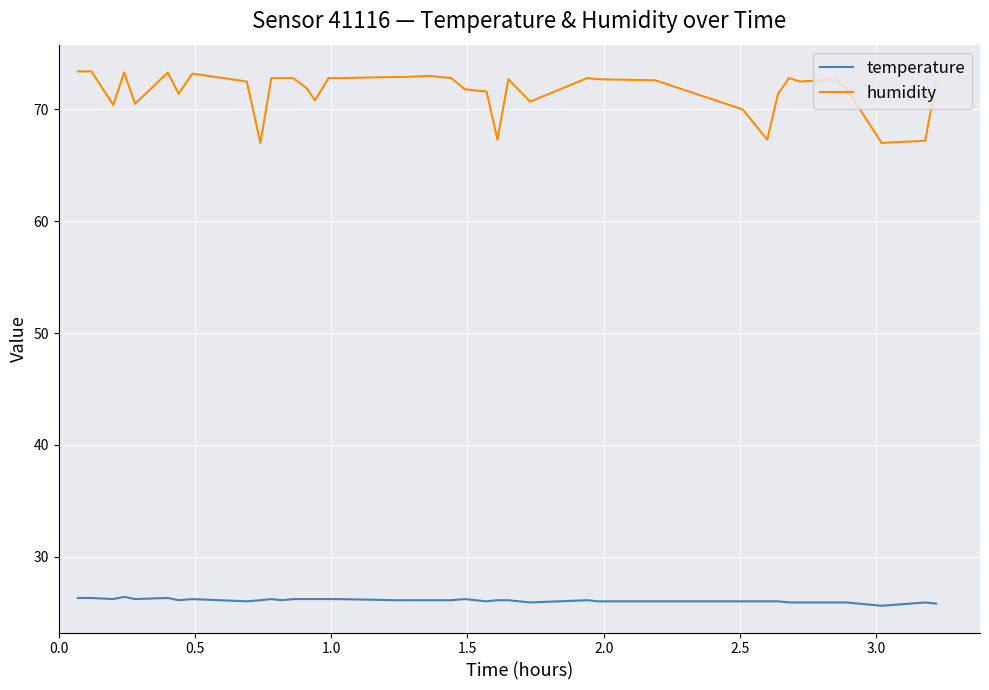

Which series has the largest total across all categories?

humidity